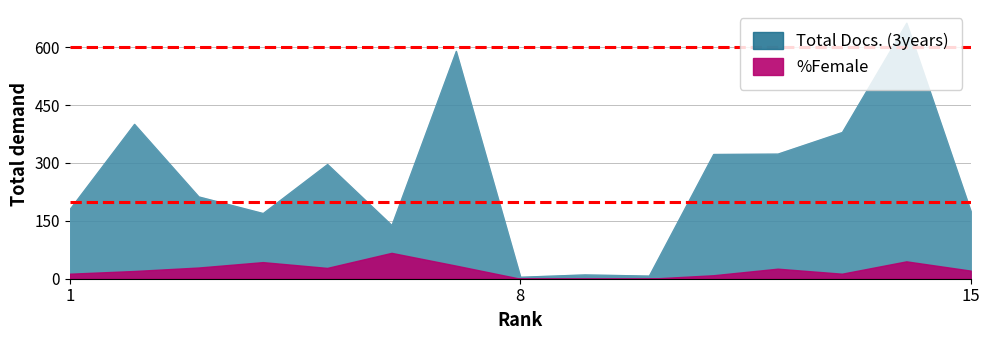

The %Female series shows 28 at 5. True or false?

True